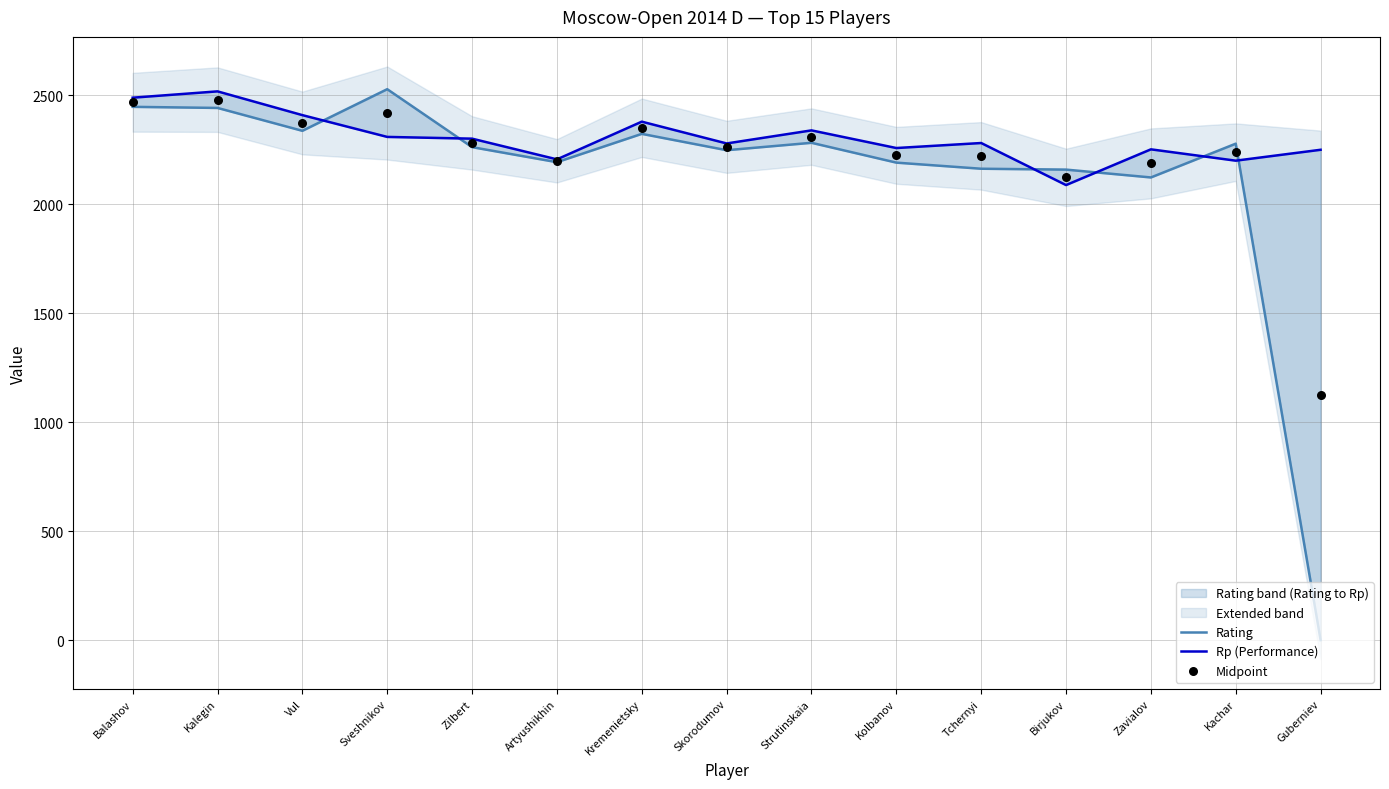

What is the total value across all series at Guberniev?

3375.0